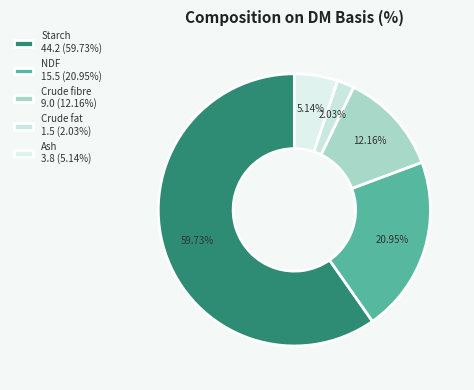

Which slice is the largest?

Starch